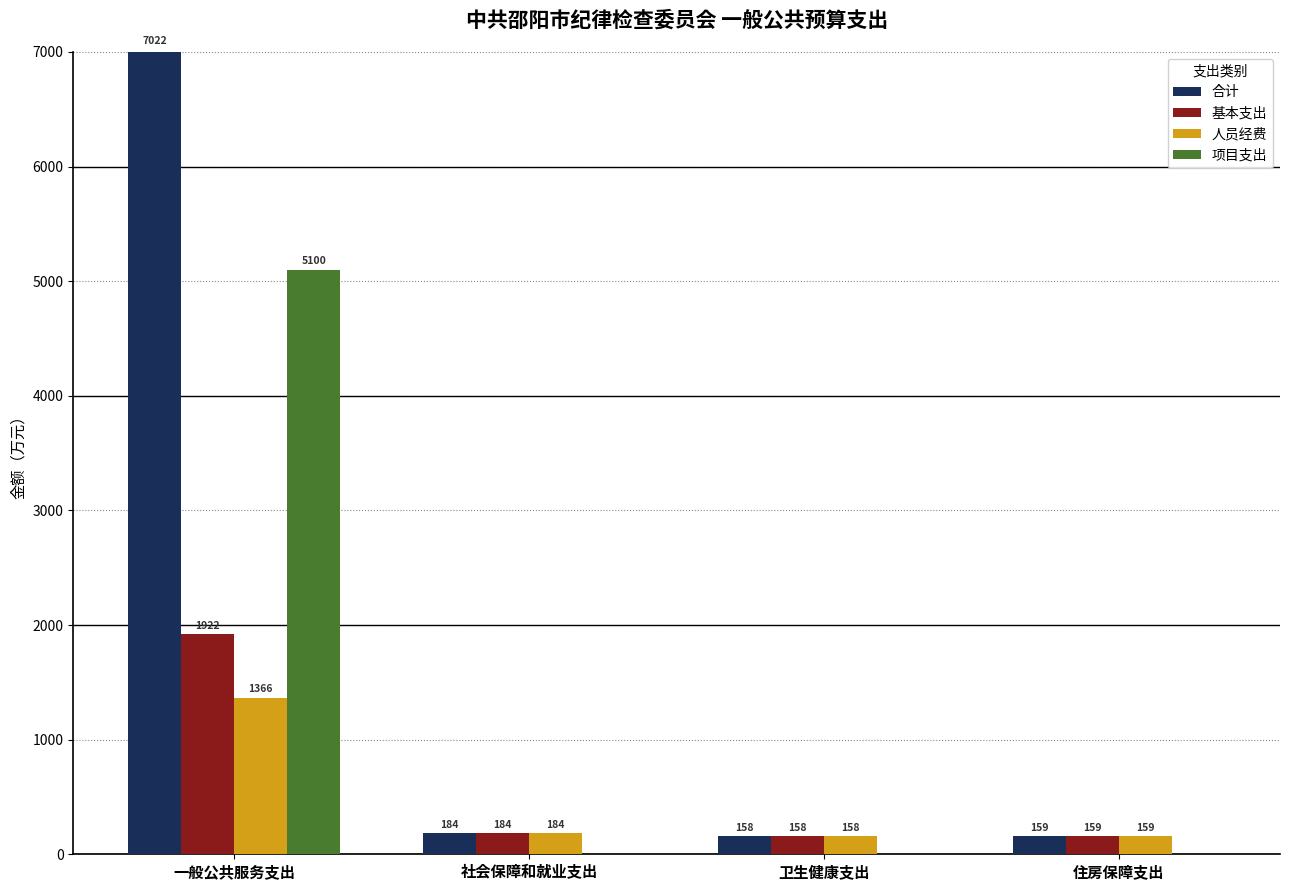

At which category is the sum across all series the highest?

一般公共服务支出